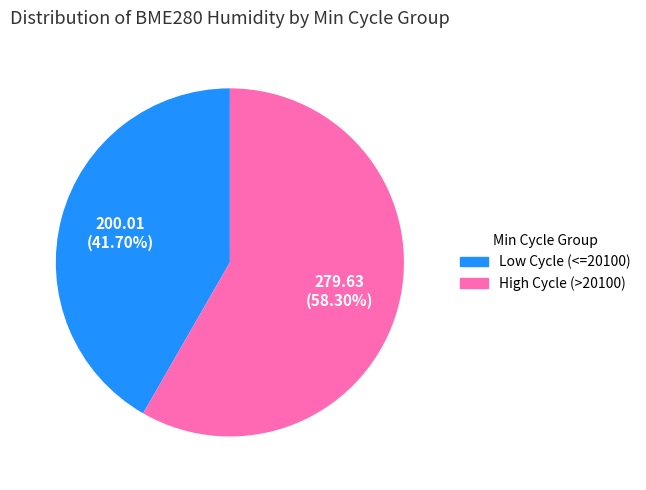

What is the ratio of the value at Low Cycle (<=20100) to the value at High Cycle (>20100)?

0.7